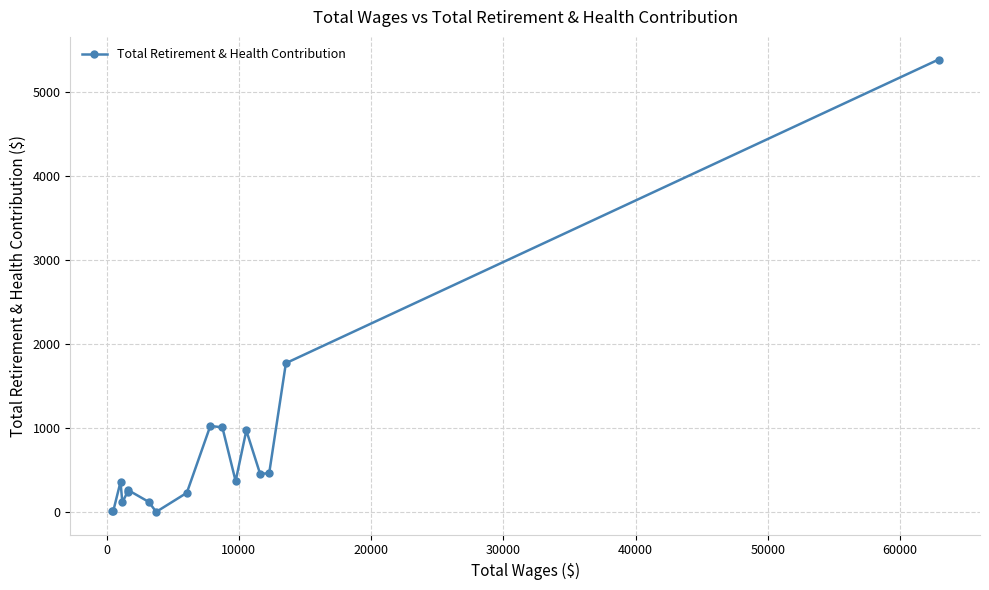

What is the maximum value shown in the chart?

5384